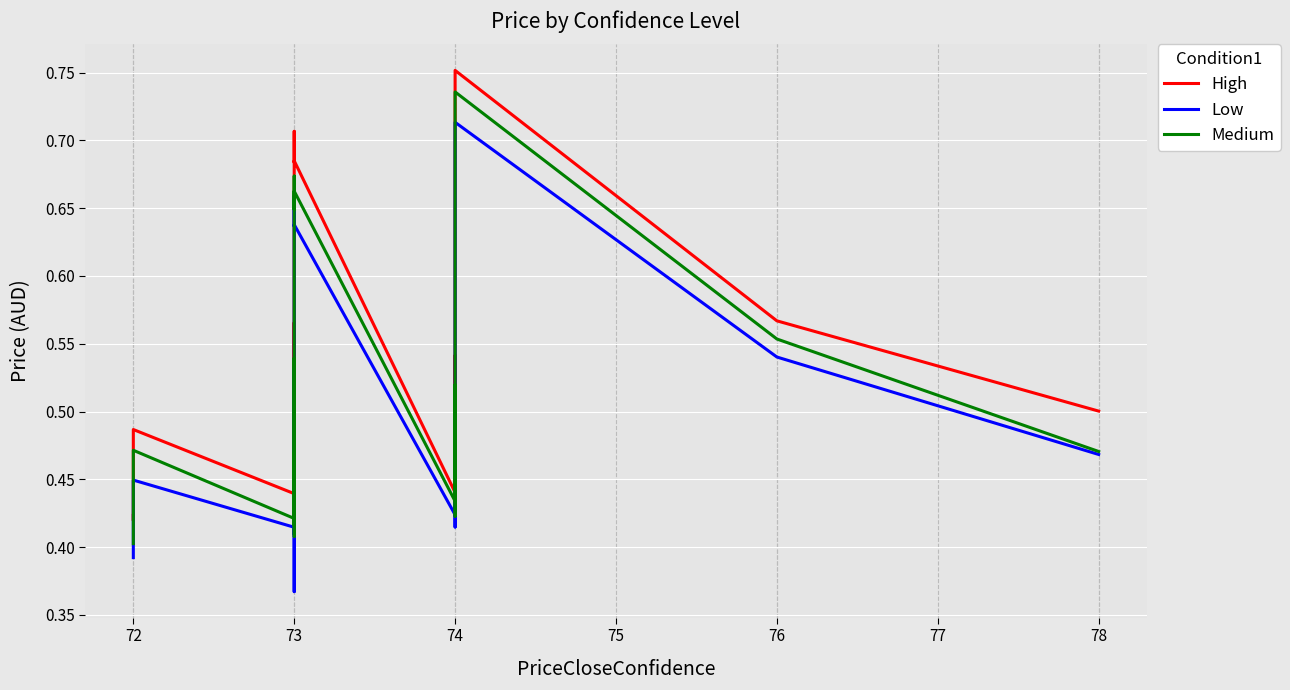

Reading left to right, transcribe all the data shown in this chart.

High: 0.4	0.4	0.5	0.5	0.4	0.5	0.5	0.4	0.5	0.5	0.5	0.5	0.6	0.5	0.4	0.4	0.5	0.6	0.7	0.7	0.7	0.4	0.5	0.4	0.5	0.5	0.5	0.5	0.5	0.5	0.5	0.5	0.5	0.5	0.5	0.5	0.7	0.8	0.6	0.5
Low: 0.4	0.4	0.4	0.4	0.4	0.5	0.4	0.4	0.5	0.5	0.4	0.5	0.5	0.5	0.4	0.4	0.5	0.5	0.7	0.6	0.6	0.4	0.4	0.4	0.5	0.4	0.4	0.5	0.5	0.4	0.5	0.5	0.5	0.5	0.5	0.5	0.7	0.7	0.5	0.5
Medium: 0.4	0.4	0.4	0.5	0.4	0.5	0.5	0.4	0.5	0.5	0.5	0.5	0.5	0.5	0.4	0.4	0.5	0.5	0.7	0.6	0.7	0.4	0.4	0.4	0.5	0.4	0.5	0.5	0.5	0.5	0.5	0.5	0.5	0.5	0.5	0.5	0.7	0.7	0.6	0.5